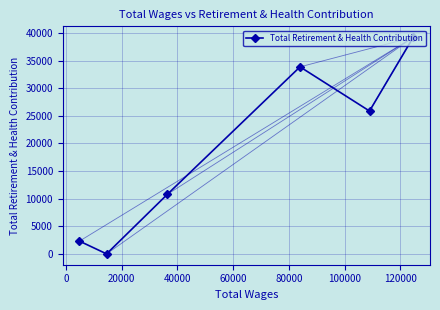

What is the difference between the maximum and second lowest values?

36935